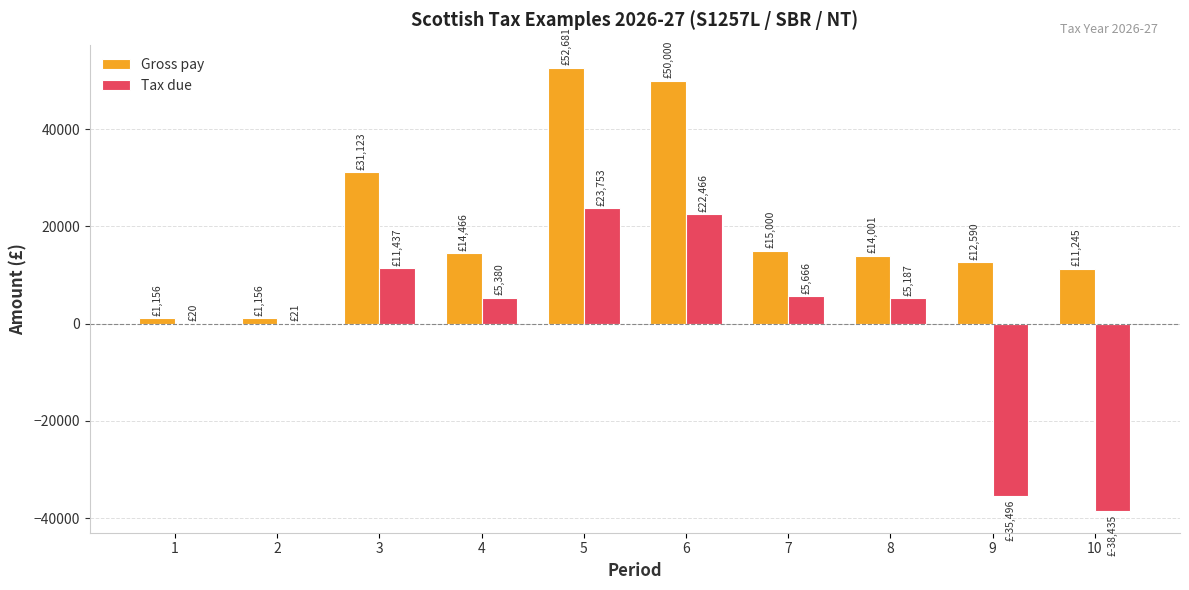

What are all the series names shown in the legend?

Gross pay, Tax due